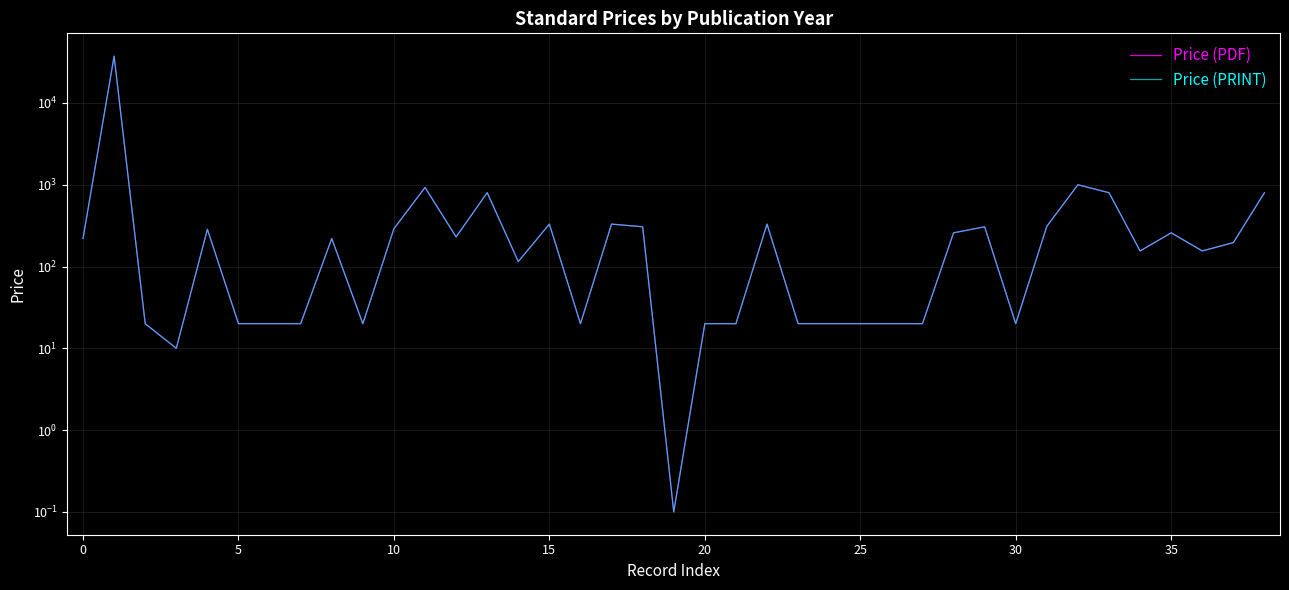

How many data points in Price (PRINT) are above 196?

19